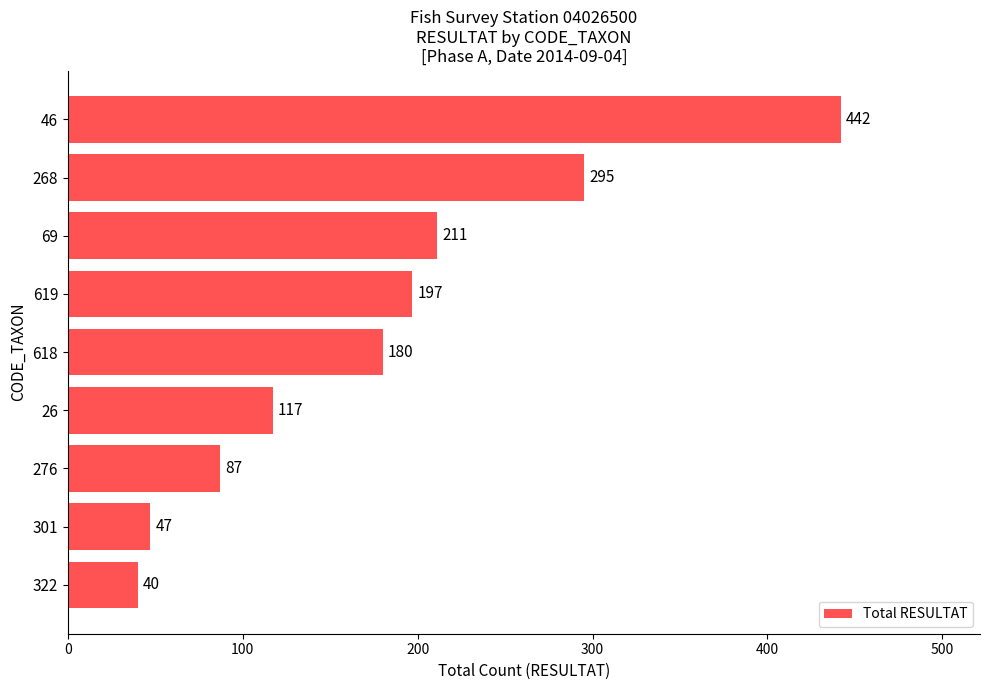

The chart shows a value of 180 at 618. True or false?

True